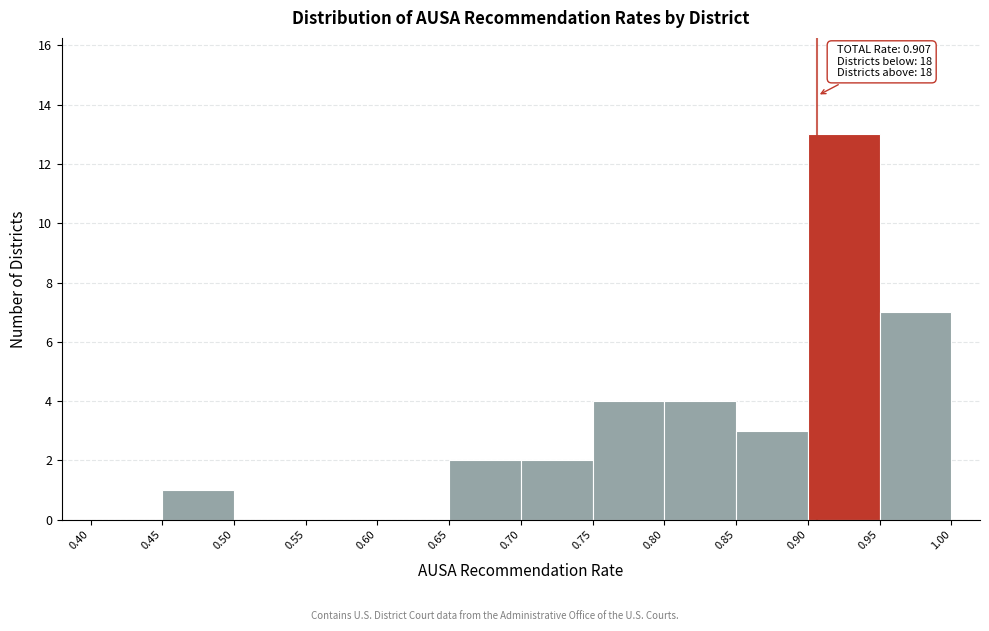

Which range on the x-axis has the tallest bar?

0.90 to 0.95